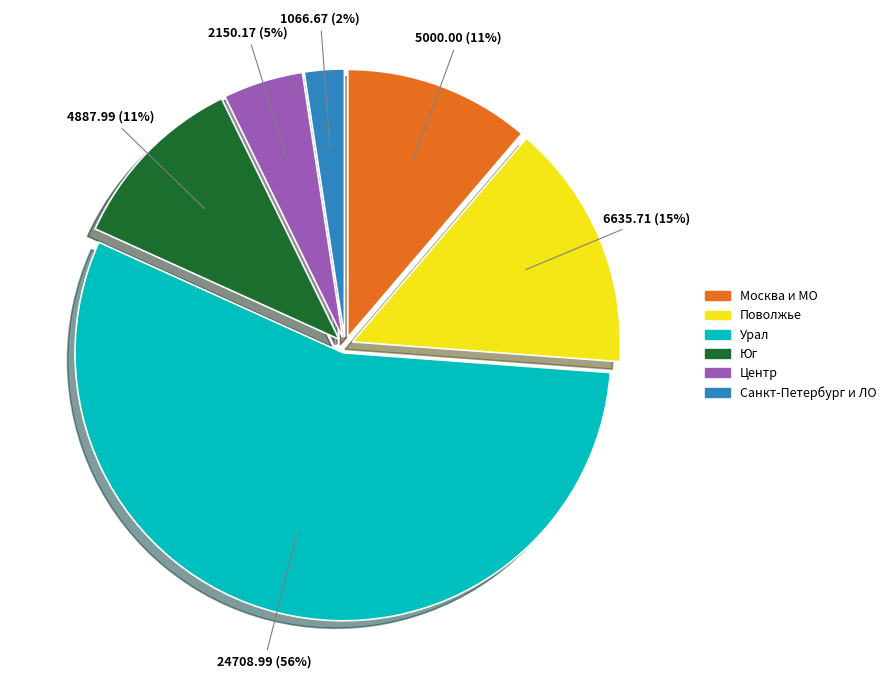

Combined, do Урал and Москва и МО account for over 50%?

Yes